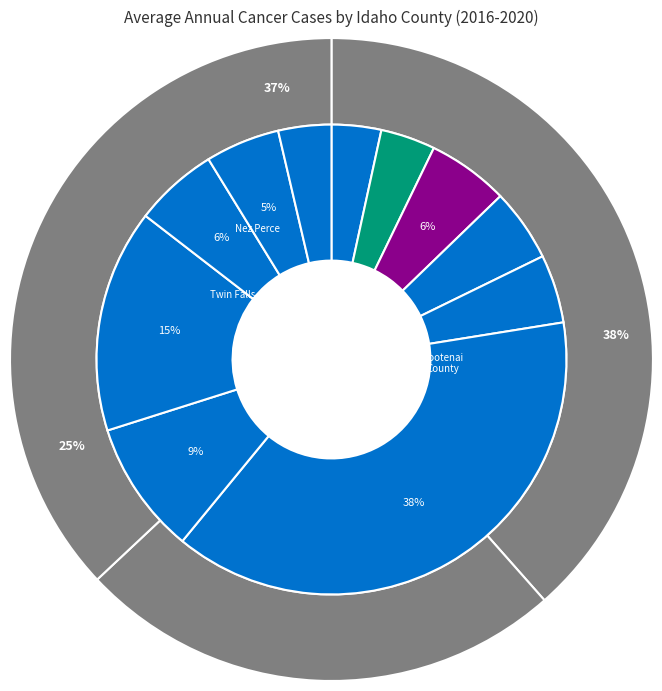

Which has a higher value, Washington County or Shoshone County?

Shoshone County